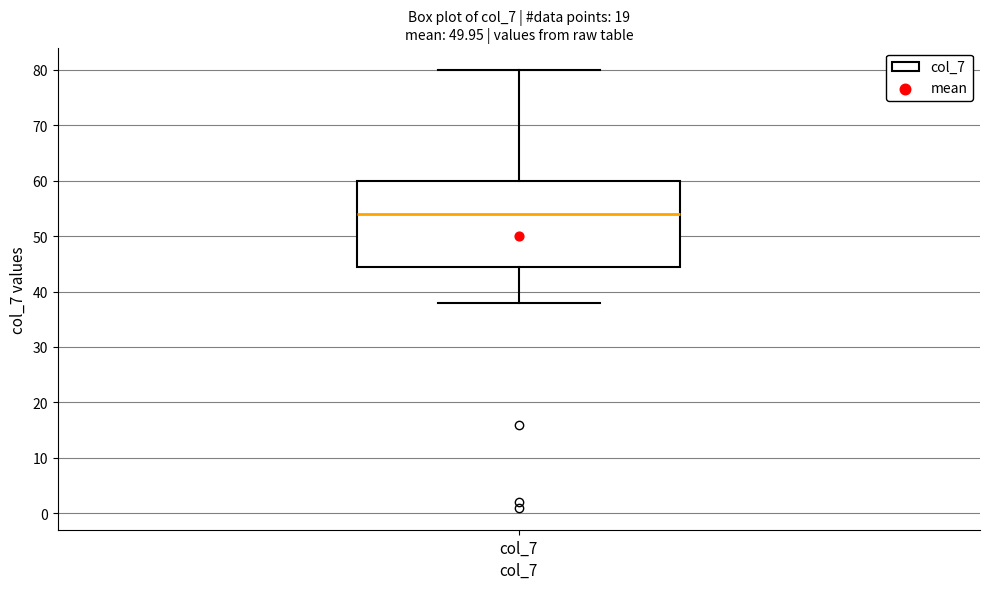

Read this box plot against the y-axis: the position of the median line, the range covered by the box, and the ends of both whiskers. The values are not printed on the chart, so give them approximately, as read against the axis.

median 54, box 45 to 60, whiskers 38 to 80